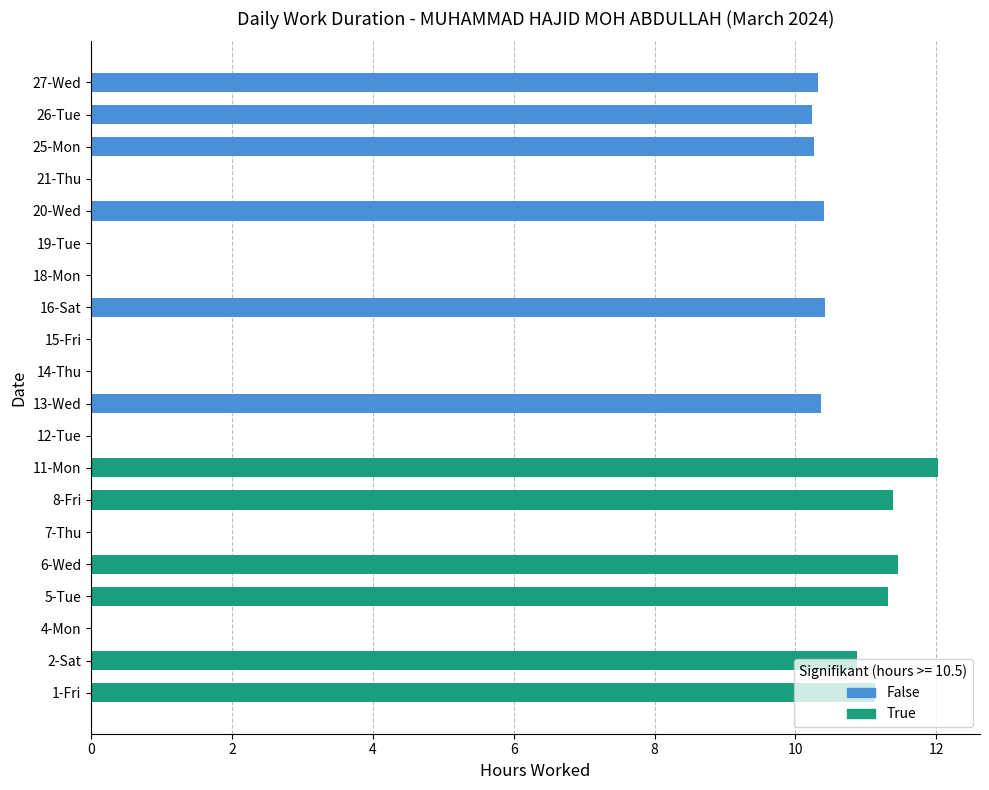

Are the bars grouped side by side (vs. stacked)?

No